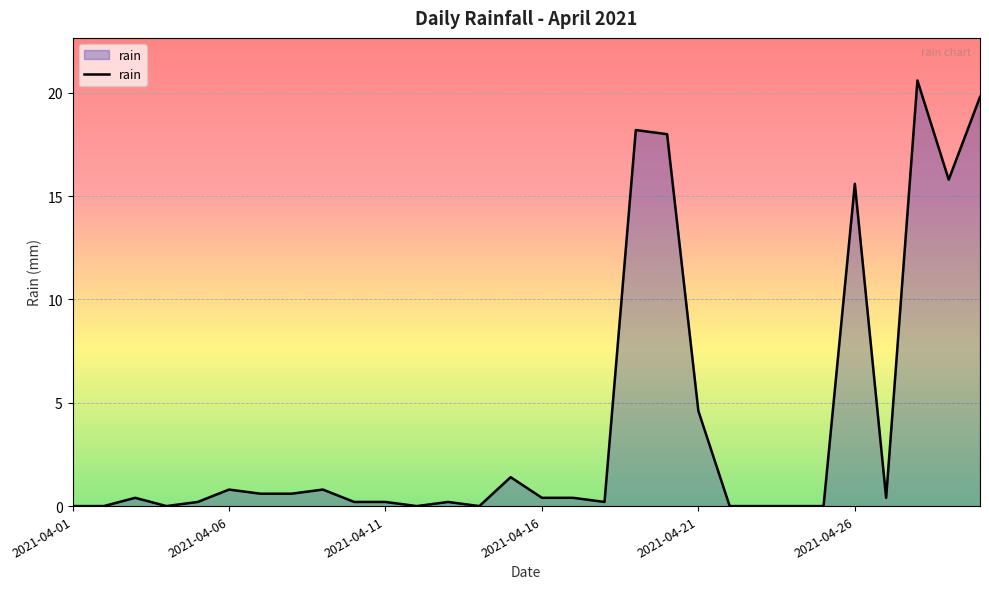

What is the greatest value displayed?

20.6